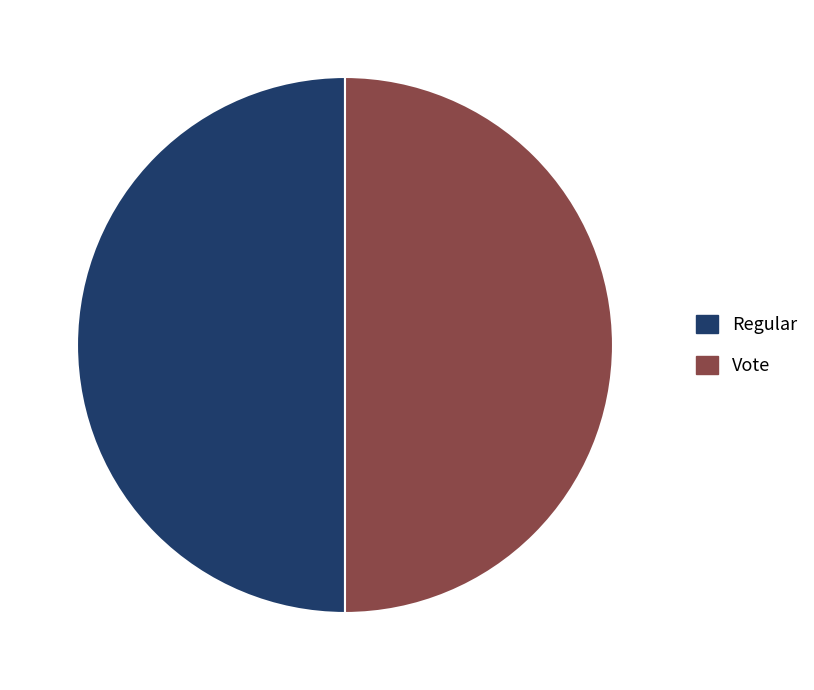

What is the ratio of the value at Vote to the value at Regular?

1.0